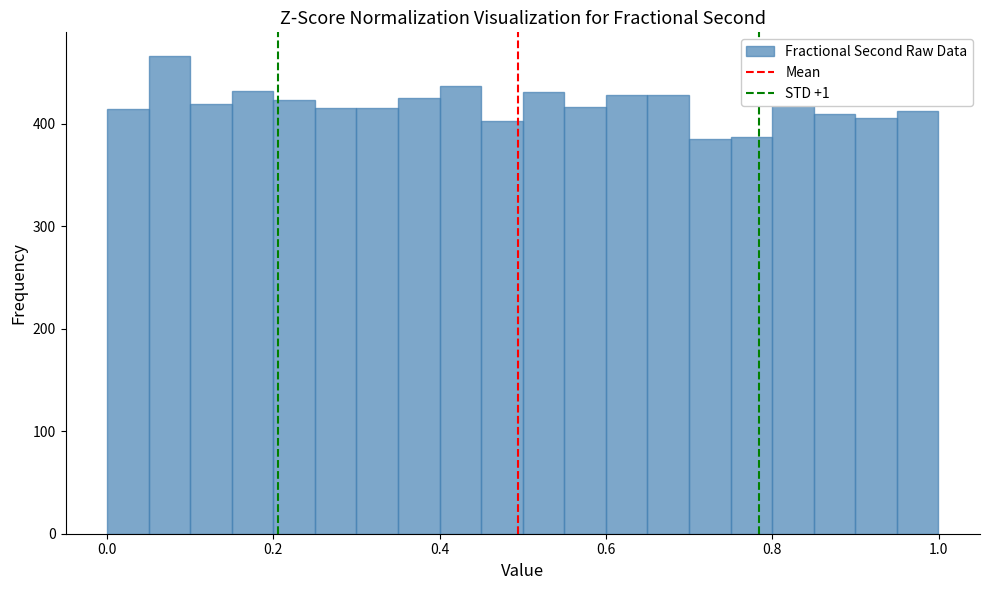

Around what value on the x-axis is the tallest bar? Give the approximate position of its centre, as read against the axis.

0.08